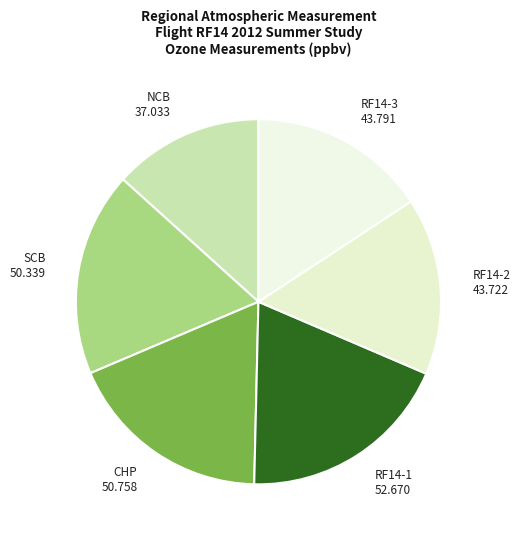

How many segments does this pie chart have?

6